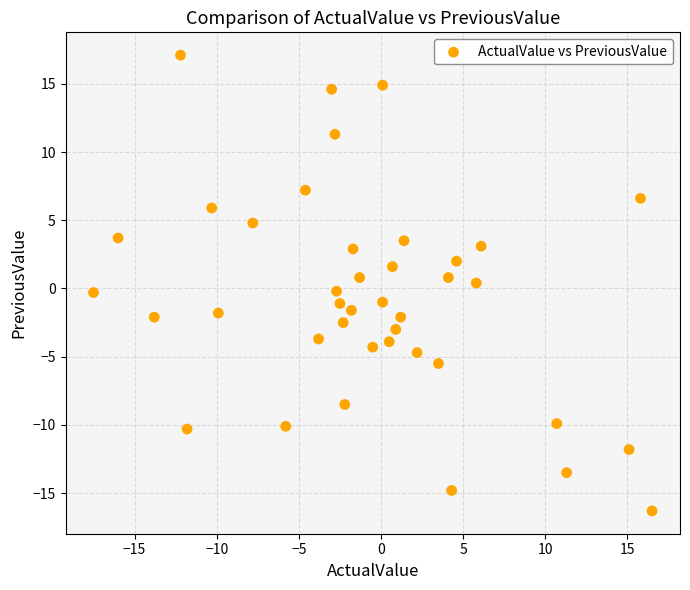

What is the range of X values (max minus min)?

34.0